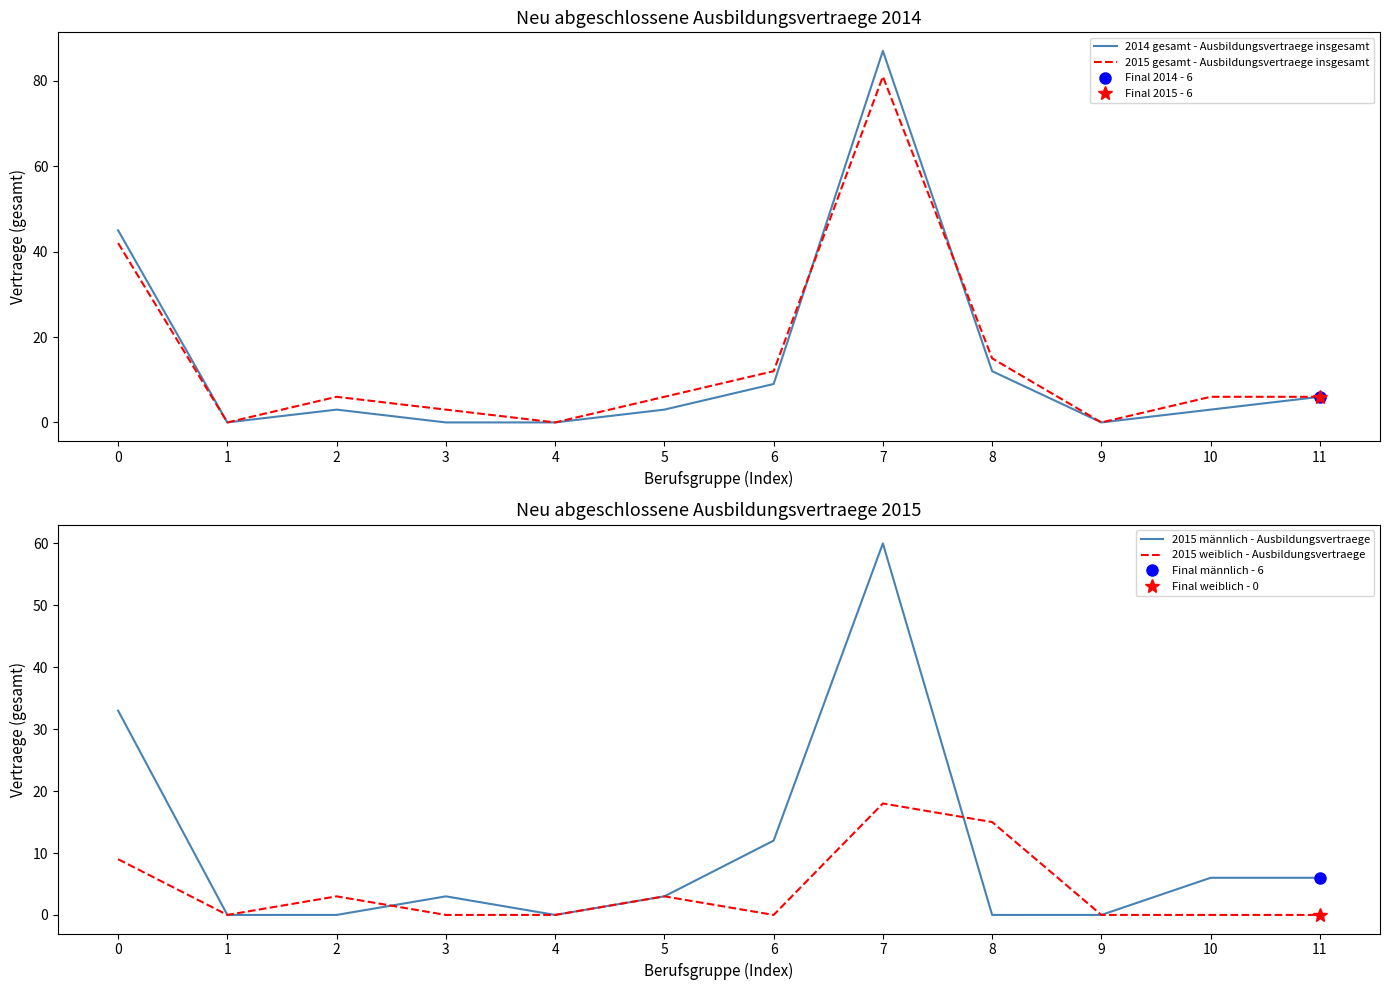

Rank the series at 2 from highest to lowest value.

2015 gesamt - Ausbildungsvertraege insgesamt, 2014 gesamt - Ausbildungsvertraege insgesamt, 2015 weiblich - Ausbildungsvertraege, 2015 männlich - Ausbildungsvertraege